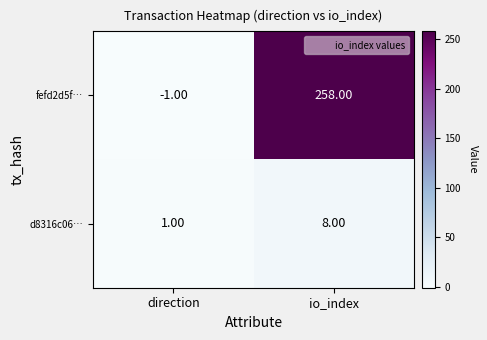

Which label corresponds to the largest value in the chart?

io_index